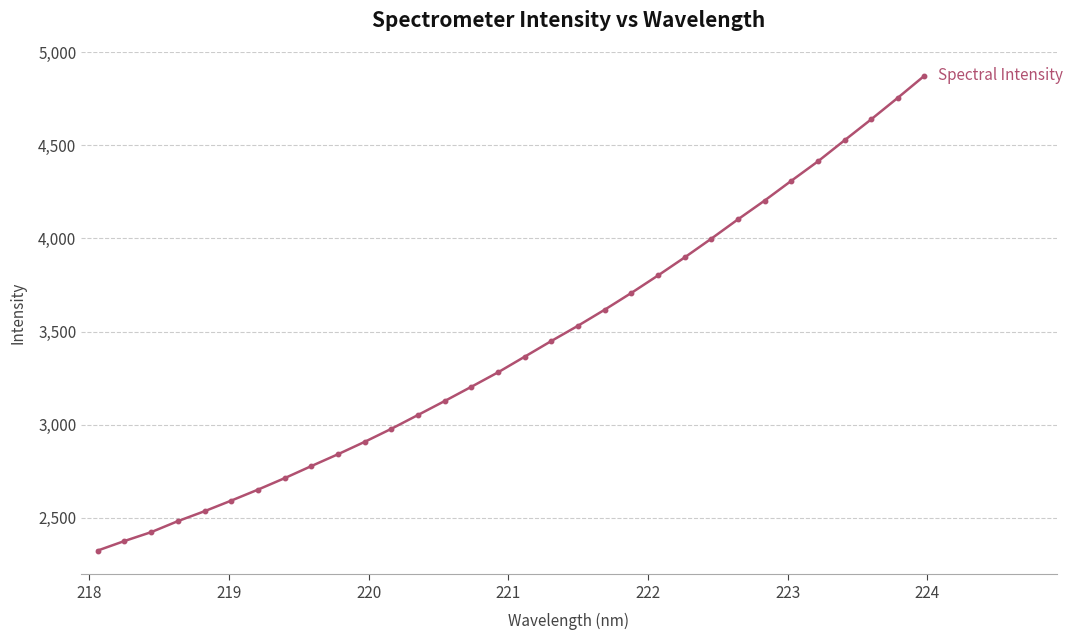

What is the sum of all values?

109462.4